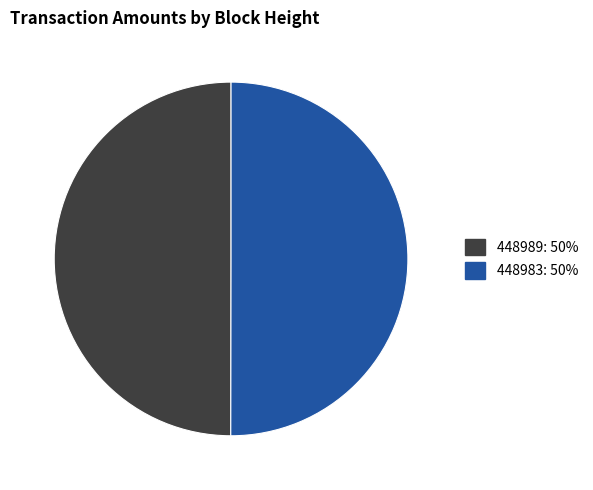

Do 448989: 50% and 448983: 50% together represent more than half of the pie?

Yes